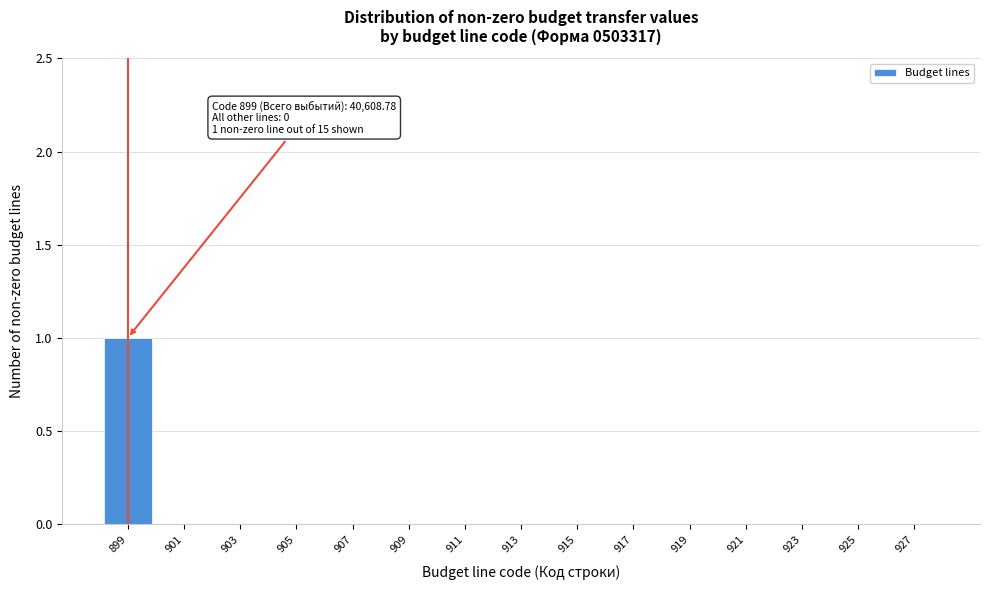

Reading left to right, extract all data points from this chart.

899=1	901=0	903=0	905=0	907=0	909=0	911=0	913=0	915=0	917=0	919=0	921=0	923=0	925=0	927=0